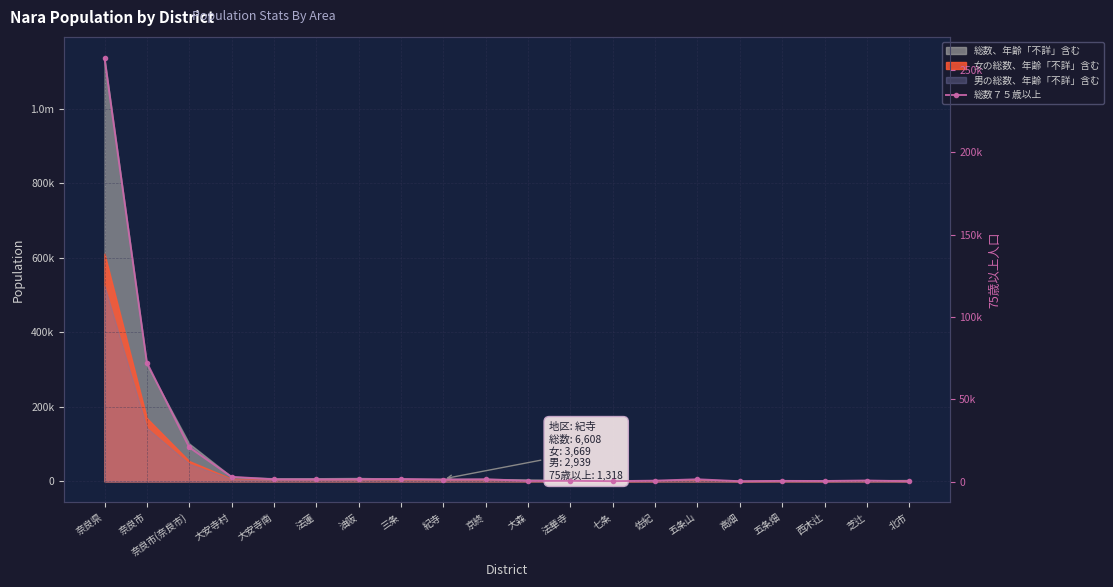

What is the sum of all values?

367980